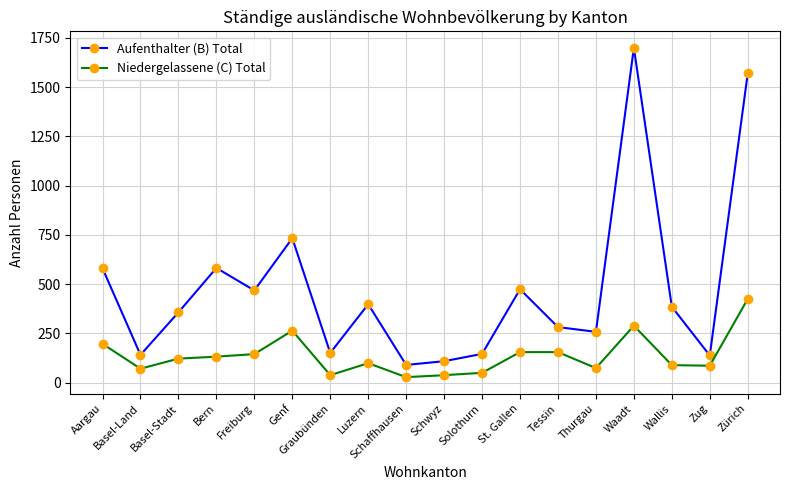

True or false: Aufenthalter (B) Total and Niedergelassene (C) Total cross at least once.

False